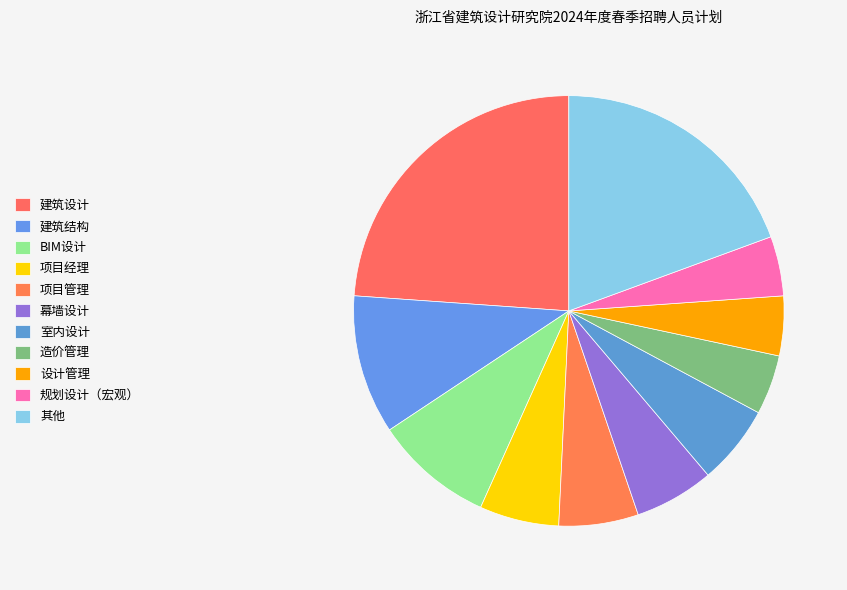

Does any single category account for the majority?

No